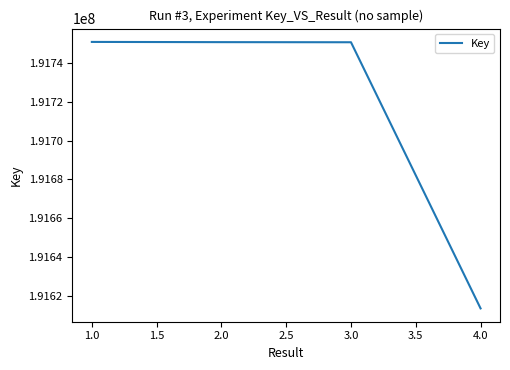

How many values are below 191750697?

2